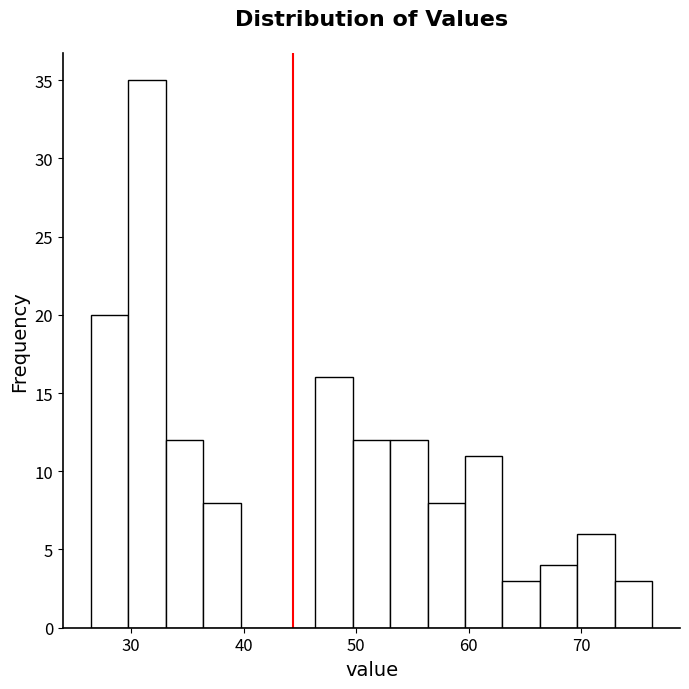

Around what value on the x-axis is the tallest bar? Give the approximate position of its centre, as read against the axis.

31